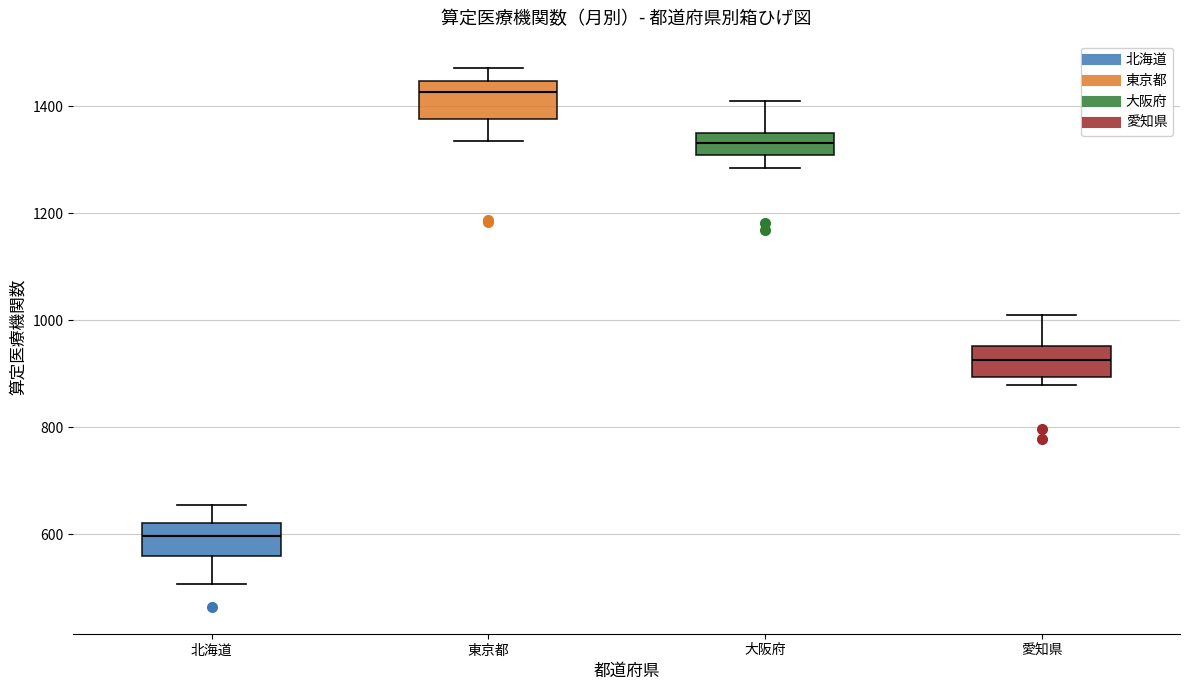

Reading left to right, read every box against the y-axis: the position of its median line, the range the box covers, and the ends of its whiskers. The values are not printed on the chart, so give them approximately, as read against the axis.

北海道: median 600, box 560 to 620, whiskers 500 to 660
東京都: median 1420, box 1380 to 1440, whiskers 1340 to 1480
大阪府: median 1340 (inside the box), box 1300 to 1340, whiskers 1280 to 1400
愛知県: median 920, box 900 to 960, whiskers 880 to 1020